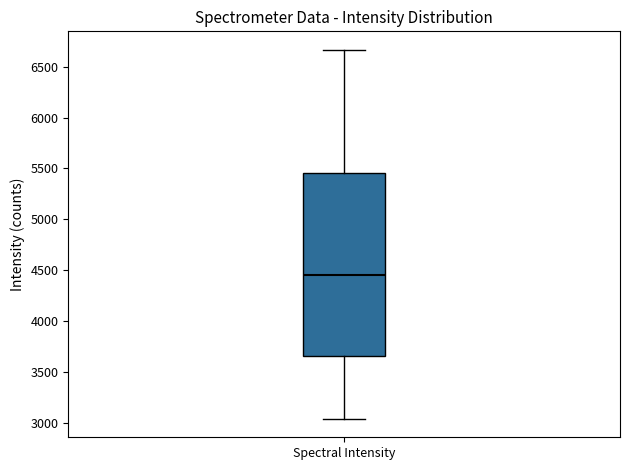

Where is the lower edge of the box for Spectral Intensity on the y-axis? The values are not printed on the chart, so give them approximately, as read against the axis.

3650